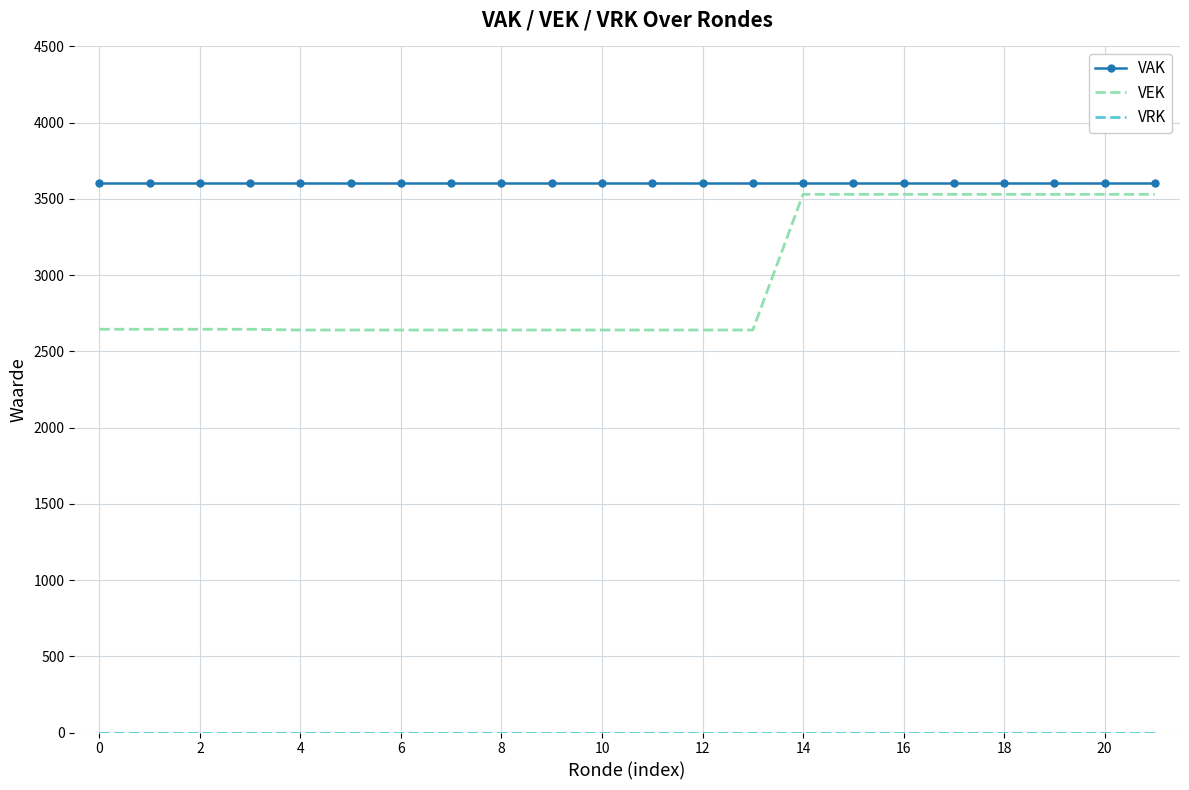

Which series has the largest range (max minus min)?

VEK